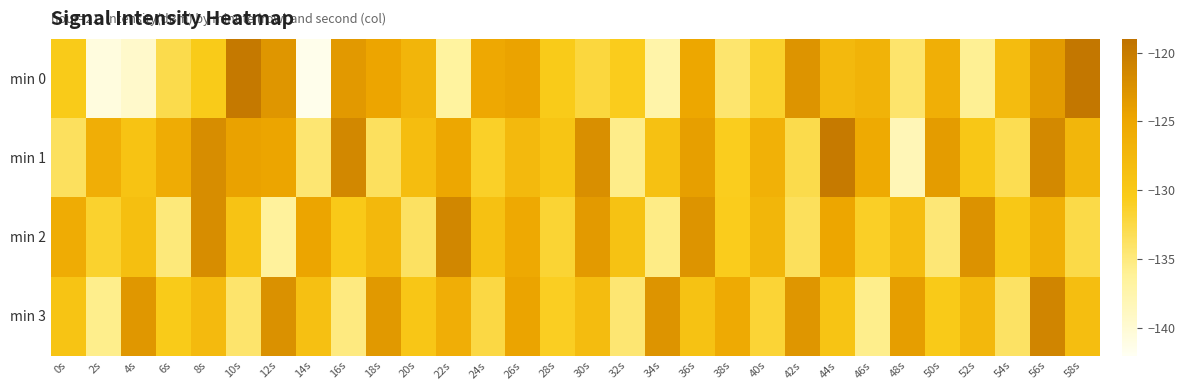

Reading left to right, what are all the values shown in this chart?

min 0: 0s=-130.4	2s=-140.7	4s=-139.5	6s=-132.8	8s=-130.4	10s=-119.9	12s=-123.1	14s=-141.5	16s=-123.5	18s=-124.8	20s=-127.1	22s=-136.6	24s=-125.3	26s=-124.5	28s=-130.5	30s=-132.2	32s=-130.6	34s=-137.2	36s=-125.0	38s=-134.3	40s=-131.3	42s=-122.8	44s=-127.7	46s=-126.8	48s=-134.2	50s=-126.2	52s=-136.0	54s=-128.2	56s=-123.6	58s=-119.6
min 1: 0s=-133.6	2s=-126.1	4s=-129.2	6s=-125.8	8s=-122.0	10s=-124.4	12s=-124.7	14s=-134.5	16s=-121.5	18s=-133.6	20s=-128.3	22s=-125.1	24s=-131.2	26s=-127.8	28s=-129.5	30s=-122.3	32s=-135.6	34s=-128.9	36s=-124.1	38s=-130.7	40s=-126.5	42s=-132.8	44s=-119.9	46s=-125.4	48s=-138.2	50s=-123.7	52s=-129.8	54s=-133.1	56s=-121.6	58s=-127.3
min 2: 0s=-125.8	2s=-131.4	4s=-128.6	6s=-134.9	8s=-122.1	10s=-129.3	12s=-136.5	14s=-124.7	16s=-130.2	18s=-127.6	20s=-133.8	22s=-121.4	24s=-128.9	26s=-125.3	28s=-131.7	30s=-123.5	32s=-129.1	34s=-135.4	36s=-122.8	38s=-130.6	40s=-127.2	42s=-133.5	44s=-124.9	46s=-131.1	48s=-128.4	50s=-134.7	52s=-122.6	54s=-129.9	56s=-126.3	58s=-132.6
min 3: 0s=-129.4	2s=-135.7	4s=-123.2	6s=-130.5	8s=-127.9	10s=-134.2	12s=-122.5	14s=-128.8	16s=-135.1	18s=-123.4	20s=-129.7	22s=-126.1	24s=-132.4	26s=-124.6	28s=-130.9	30s=-128.2	32s=-134.5	34s=-122.8	36s=-129.1	38s=-125.5	40s=-131.8	42s=-123.1	44s=-129.4	46s=-135.7	48s=-124.0	50s=-130.3	52s=-127.6	54s=-133.9	56s=-121.2	58s=-128.5